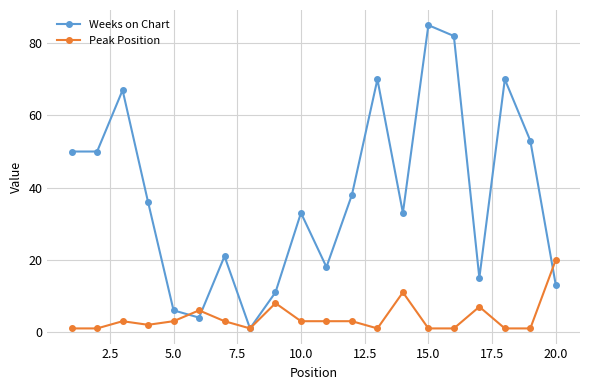

What is the average value of the Weeks on Chart series?

38